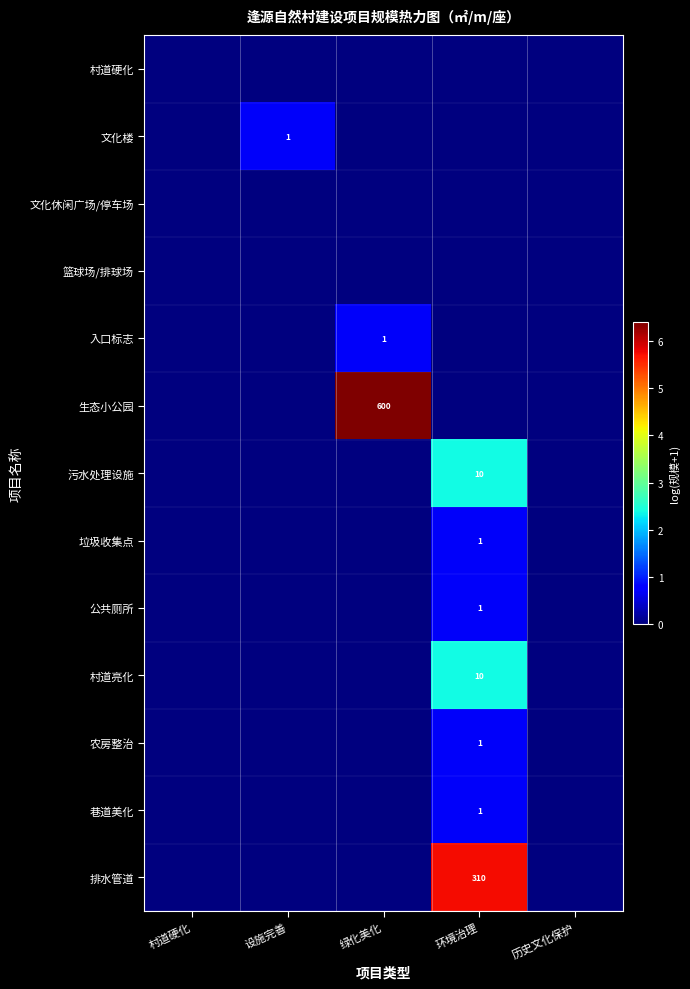

The 文化楼 series shows 1 at 设施完善. True or false?

True